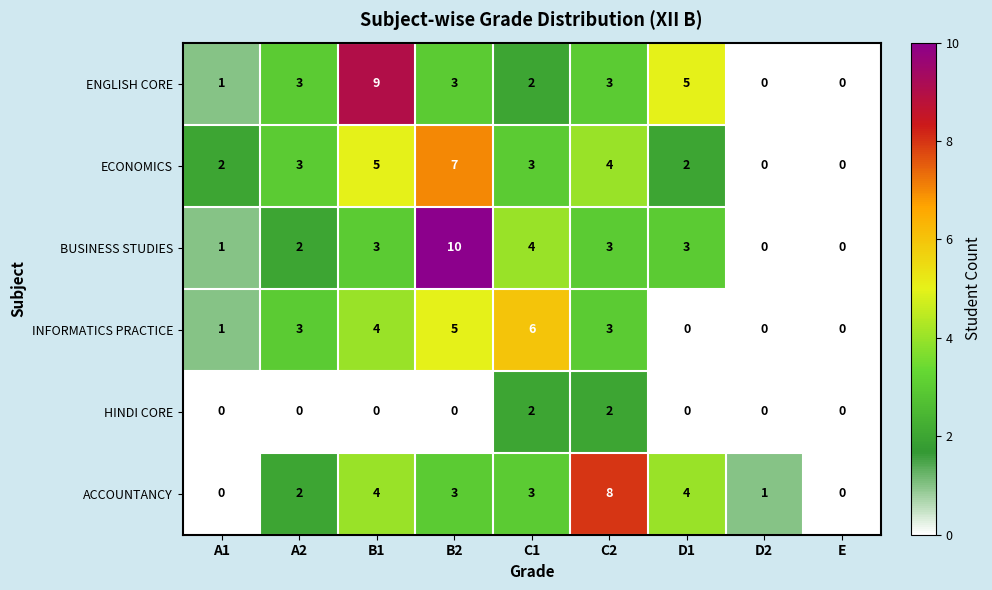

What is the maximum value shown in the chart?

10